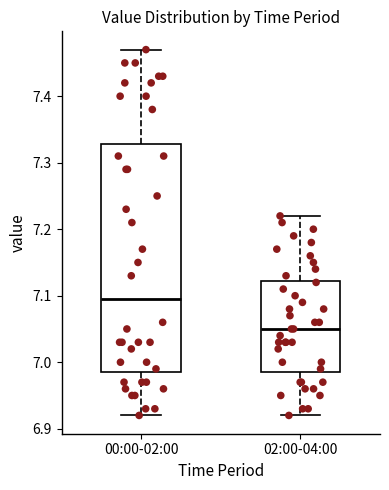

Which box is the tallest, from its lower edge to its upper edge?

00:00-02:00